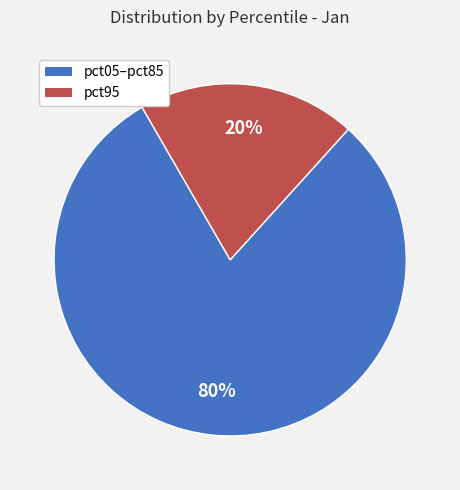

To the nearest percent, what is the average slice percentage?

50%